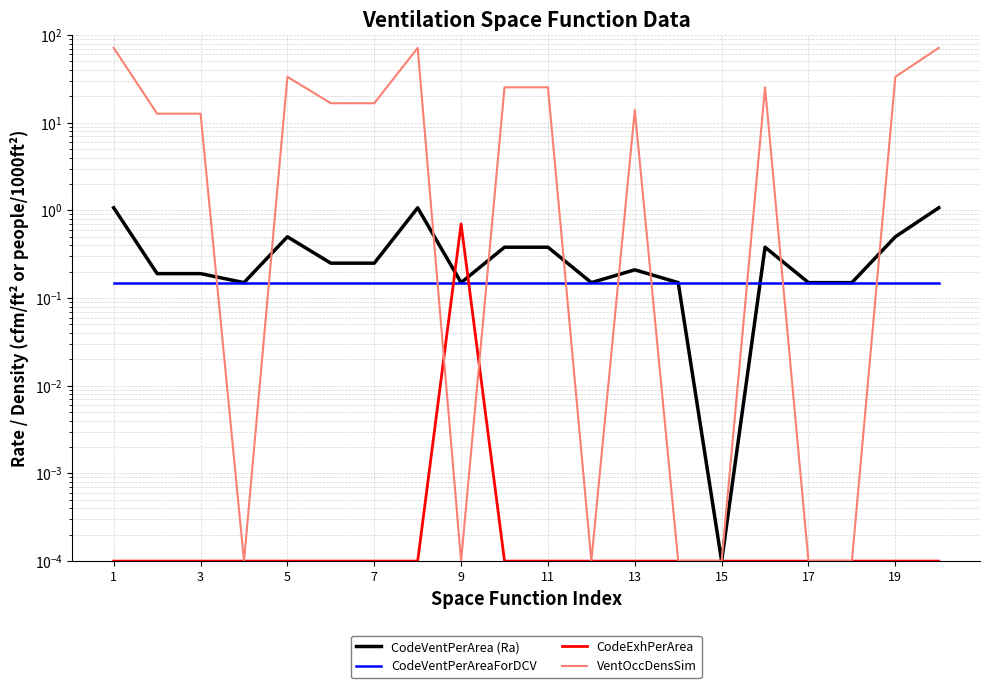

Is the value of CodeExhPerArea at 11 greater than the value of VentOccDensSim at 12?

No